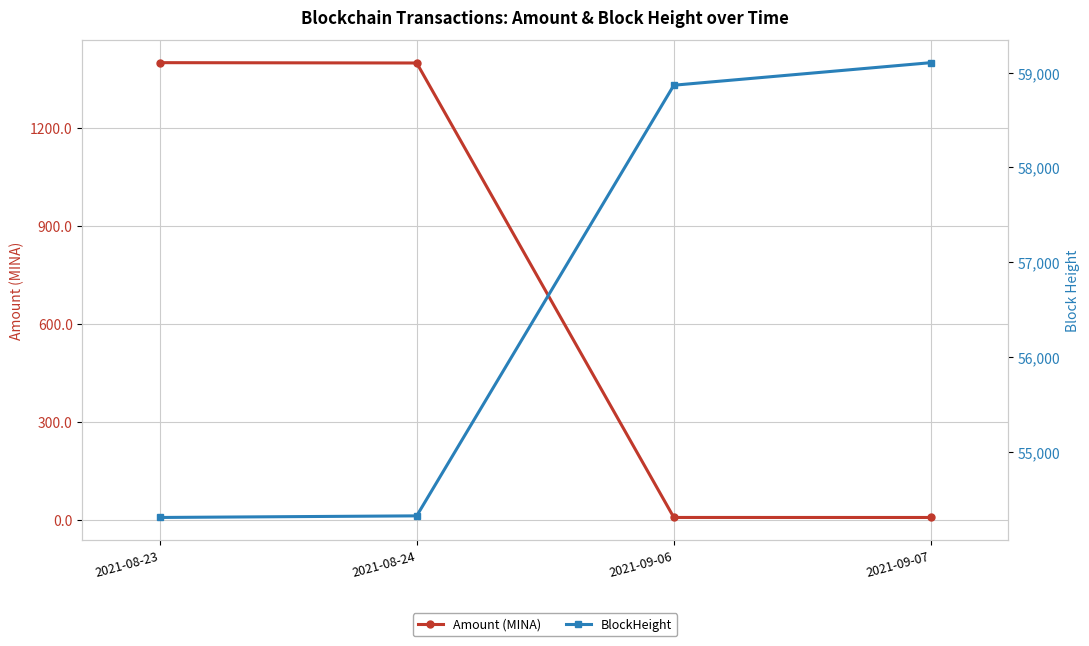

What position from the right is 2021-08-24?

3